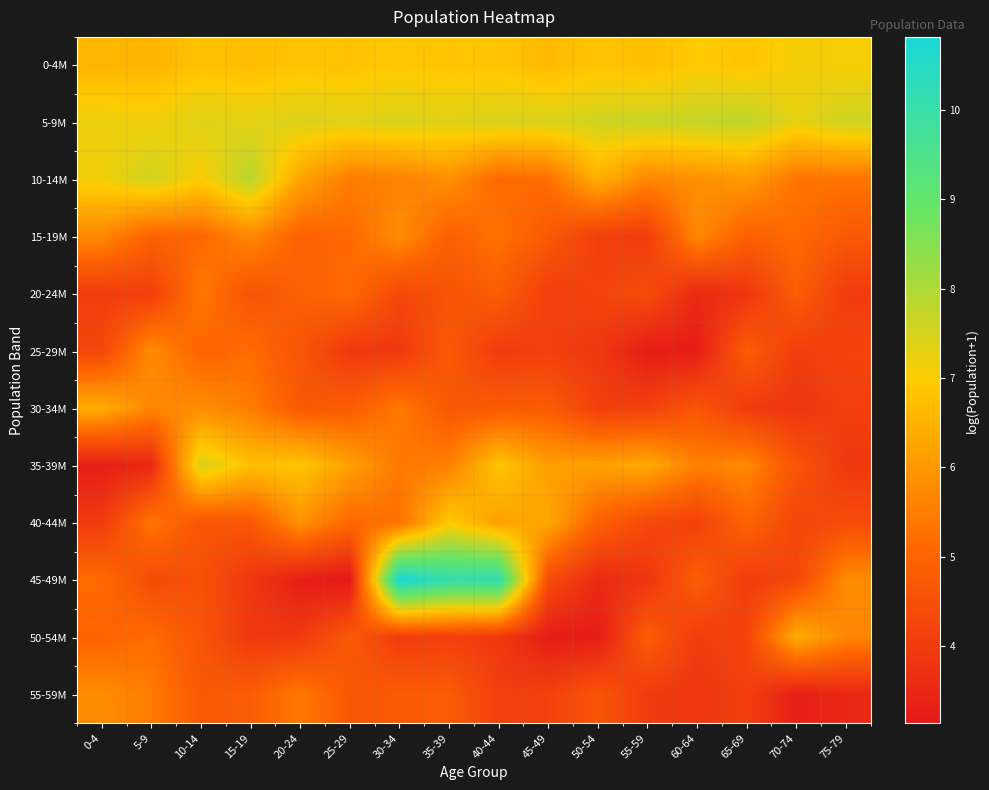

What is the total value across all series at 65-69?

61.3